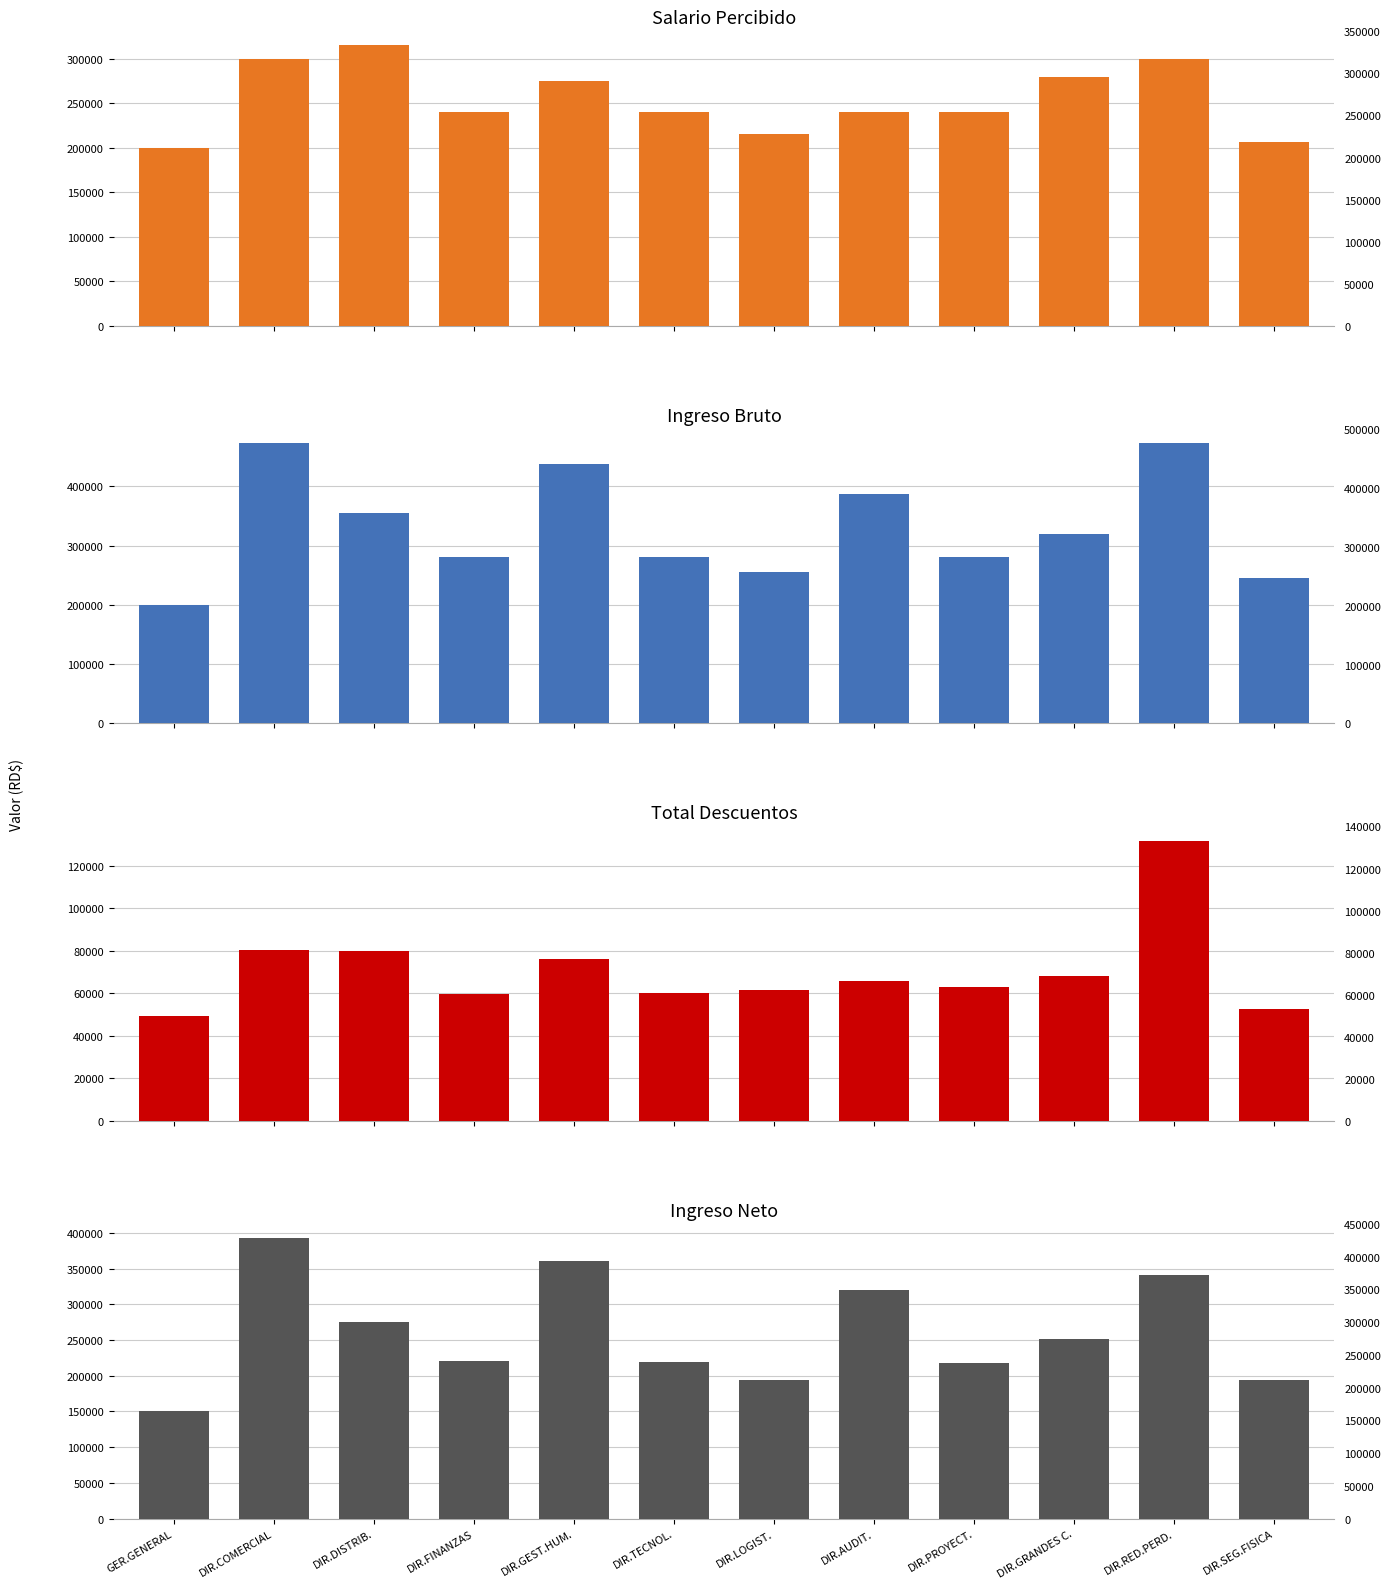

What is the difference between the highest and lowest values at DIR.LOGIST.?

193415